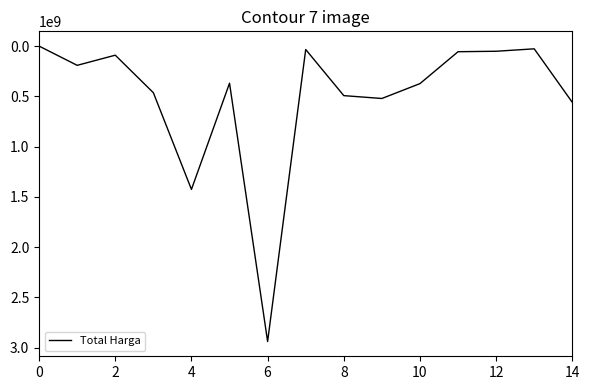

What is the difference between the maximum and minimum values?

2938629640